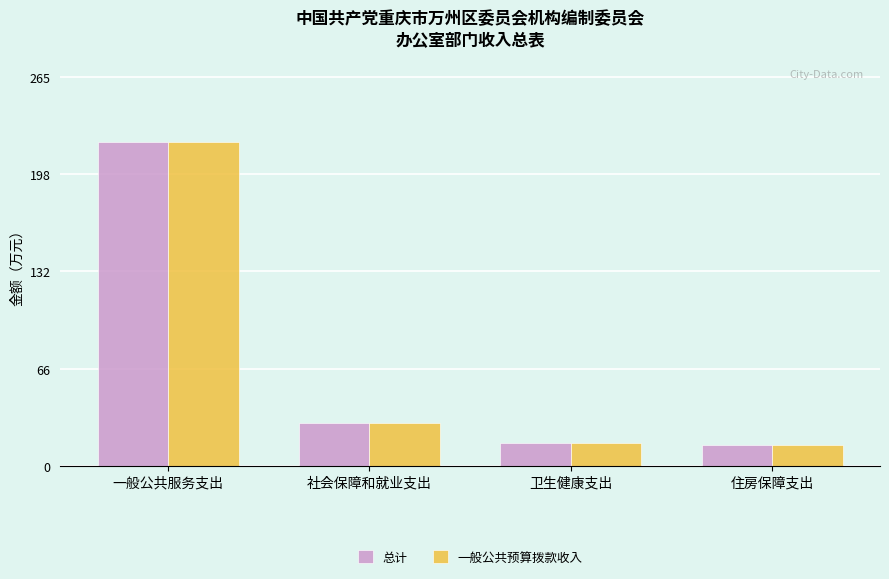

At which category is the sum across all series the highest?

一般公共服务支出